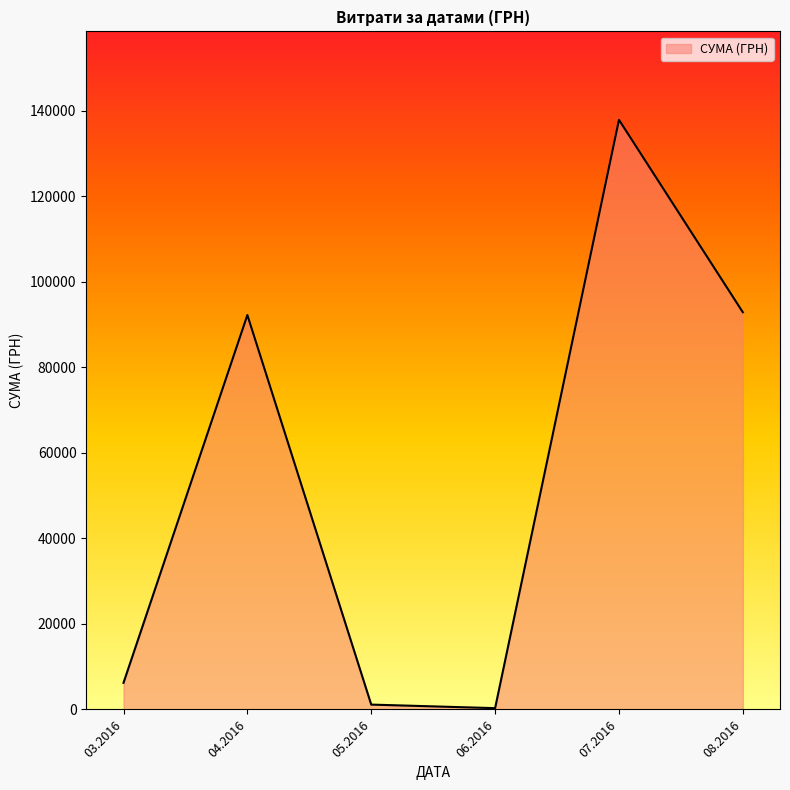

Is it true that the value at 04.2016 is 153590.9?

False